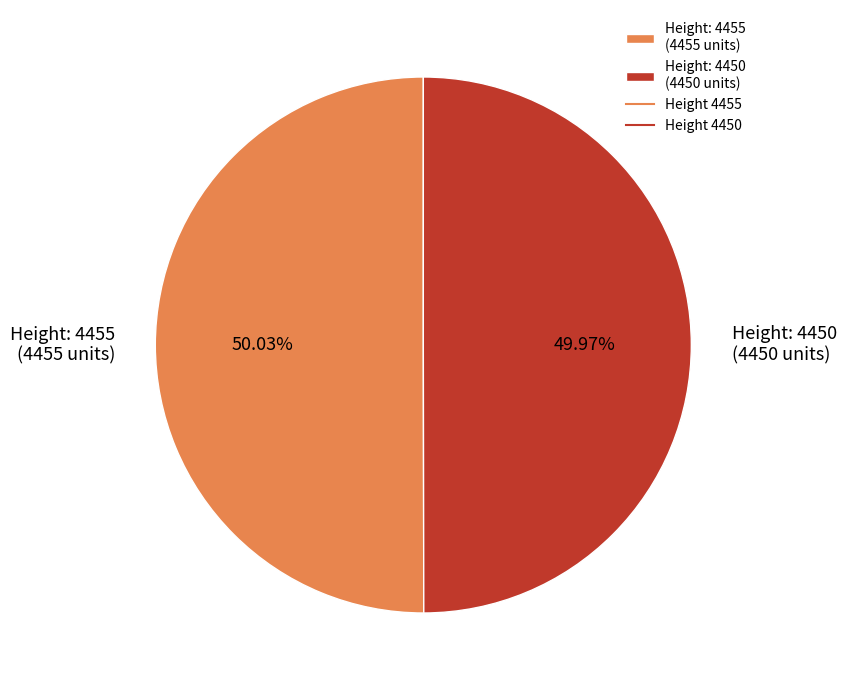

Do Height: 4455 (4455 units) and Height: 4450 (4450 units) together represent more than half of the pie?

Yes